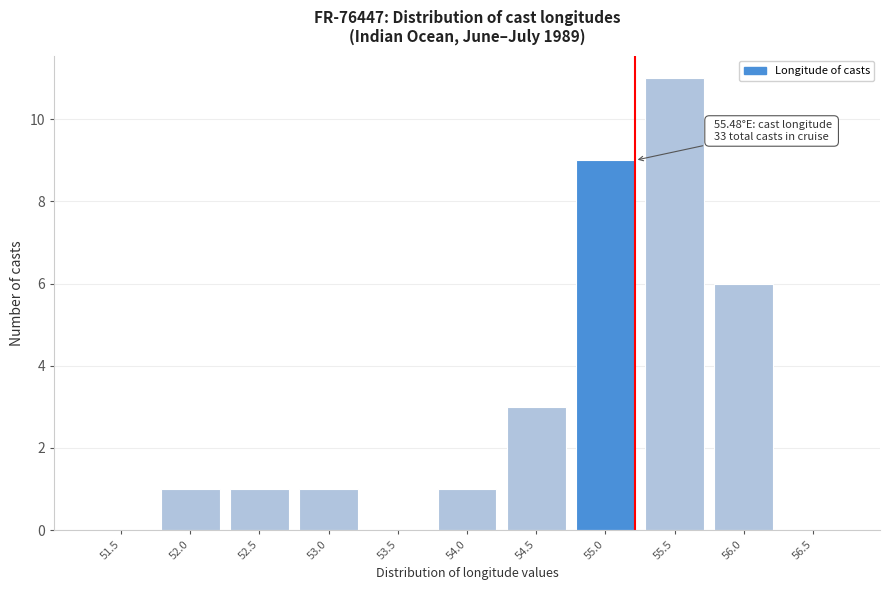

Reading left to right, transcribe all the data shown in this chart.

51.5=0	52.0=1	52.5=1	53.0=1	53.5=0	54.0=1	54.5=3	55.0=9	55.5=11	56.0=6	56.5=0